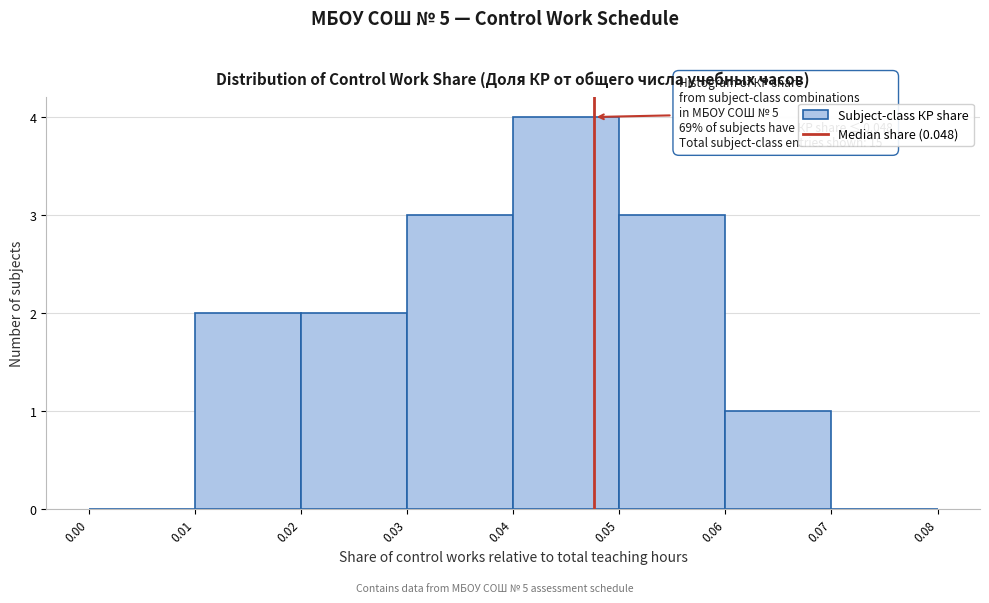

Which range on the x-axis has the tallest bar?

0.04 to 0.05